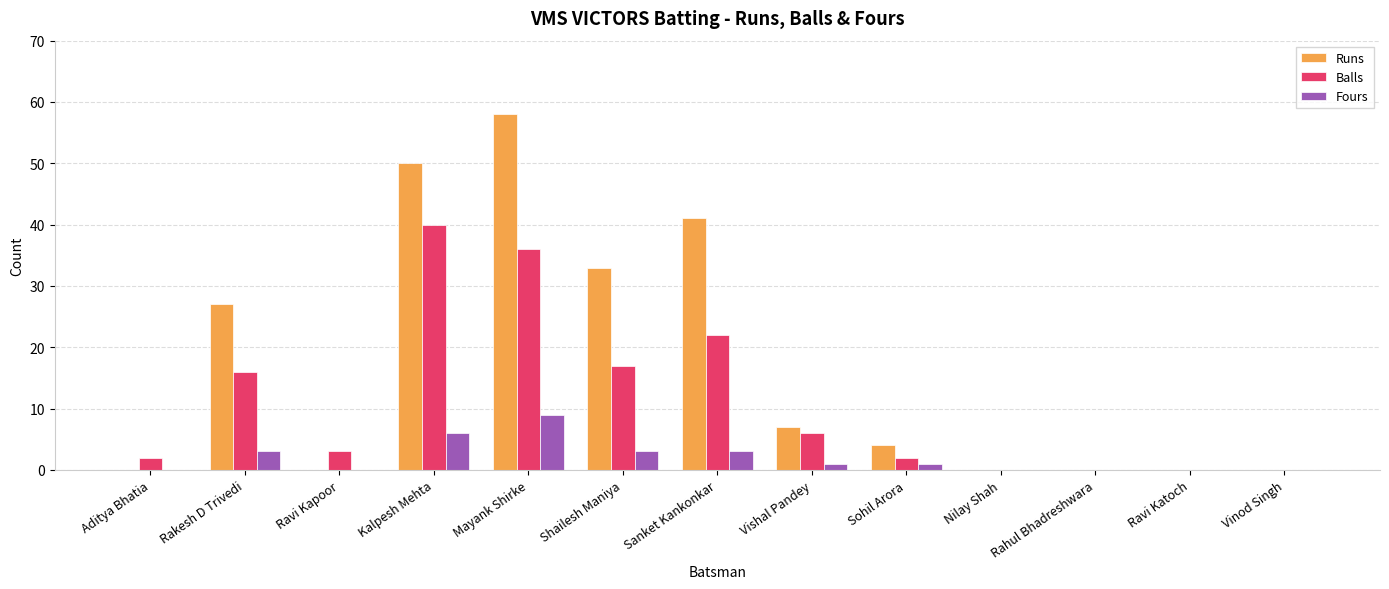

Reading right to left, list all the values displayed in this chart.

Runs: 0	0	0	0	4	7	41	33	58	50	0	27	0
Balls: 0	0	0	0	2	6	22	17	36	40	3	16	2
Fours: 0	0	0	0	1	1	3	3	9	6	0	3	0